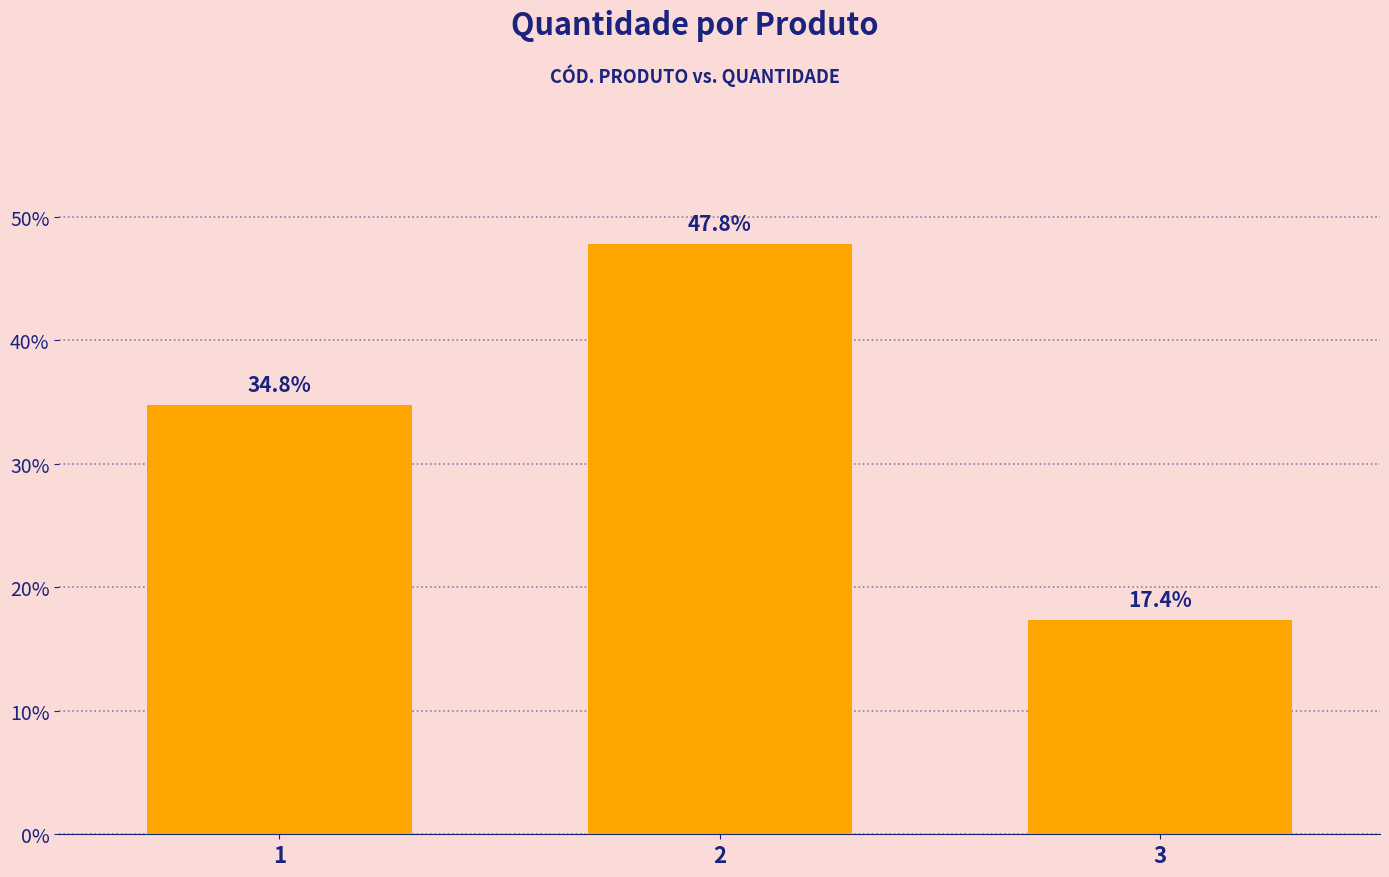

Count the number of data series in this chart.

1